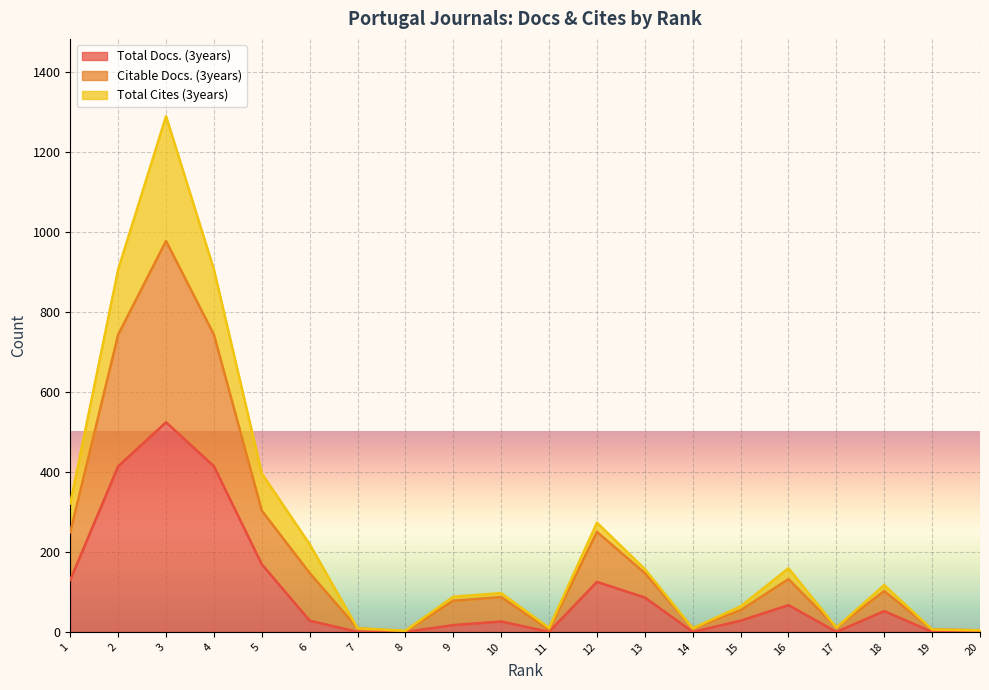

In Total Docs. (3years), how many points are lower than both neighbors (excluding endpoints)?

3